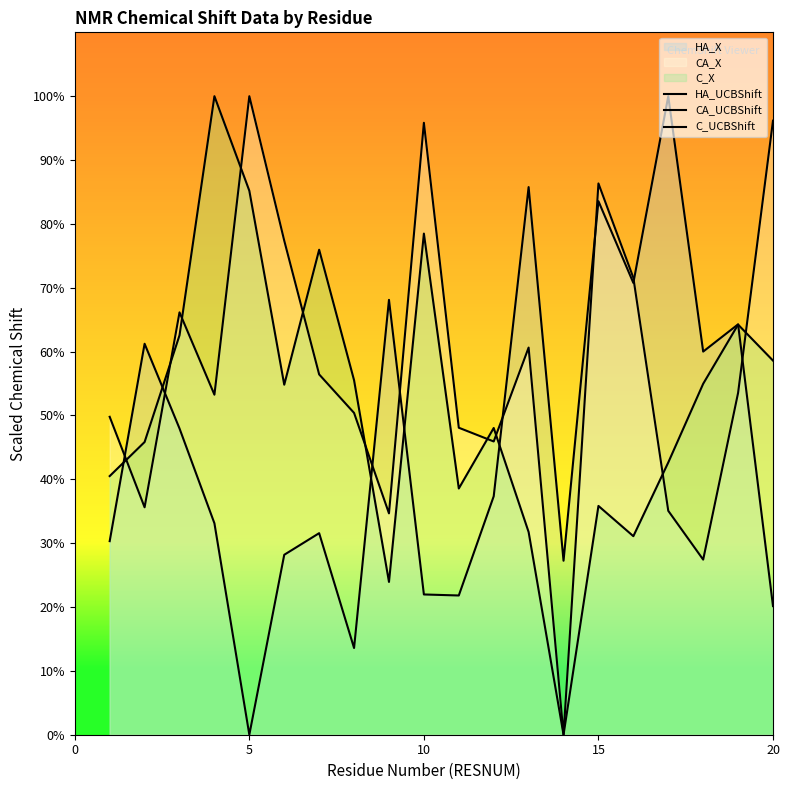

Which series has the largest total across all categories?

CA_UCBShift